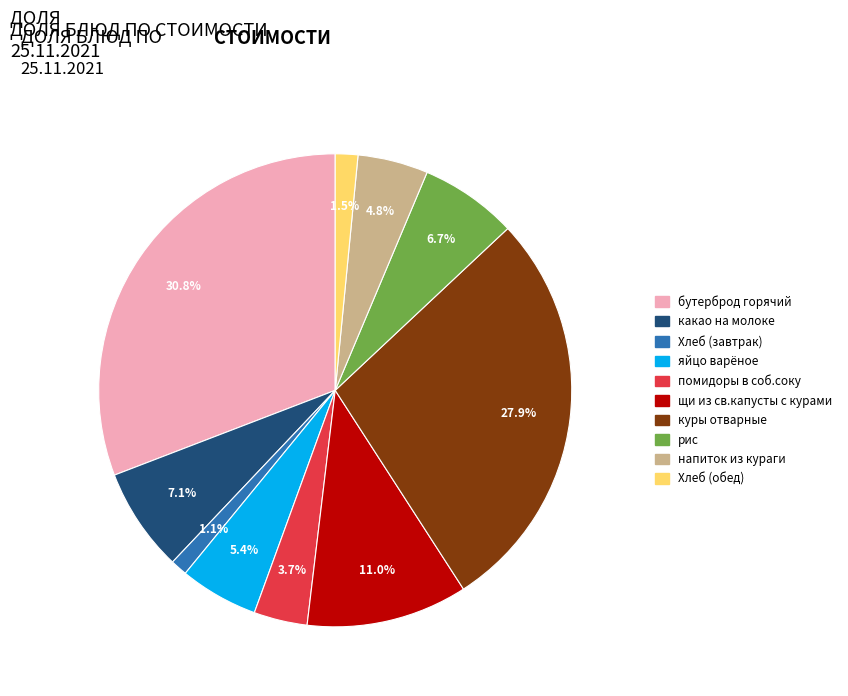

Which slice is the largest?

бутерброд горячий